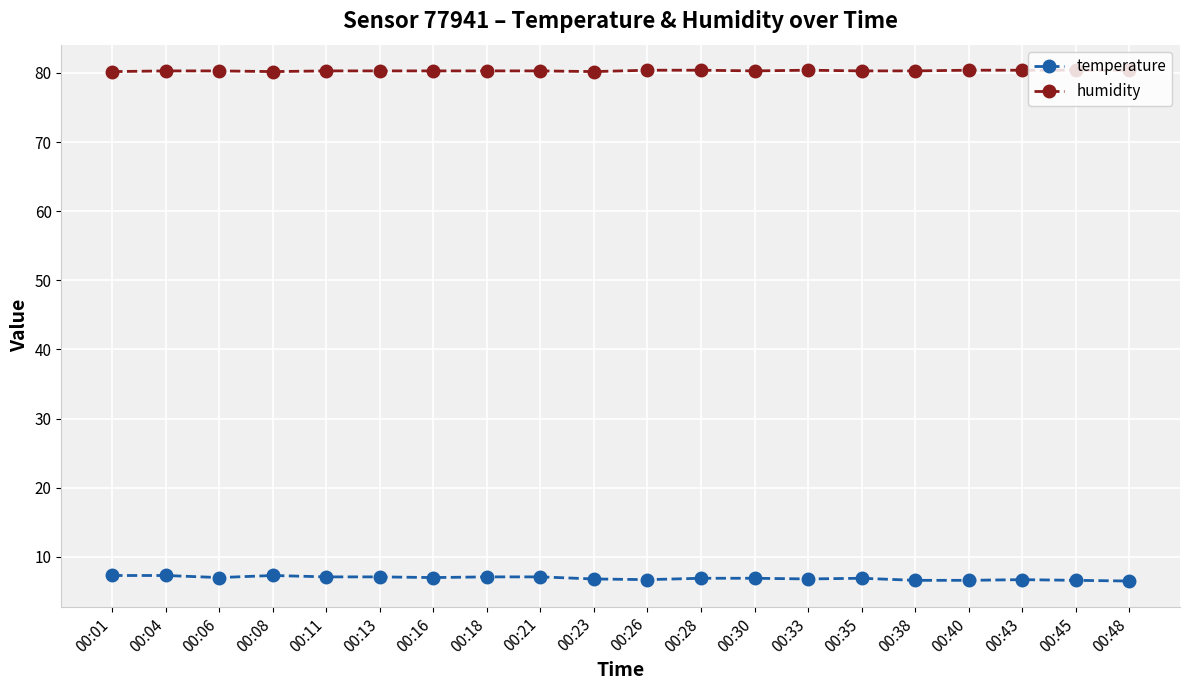

What is the difference between the temperature values at 00:45 and 00:21?

0.5